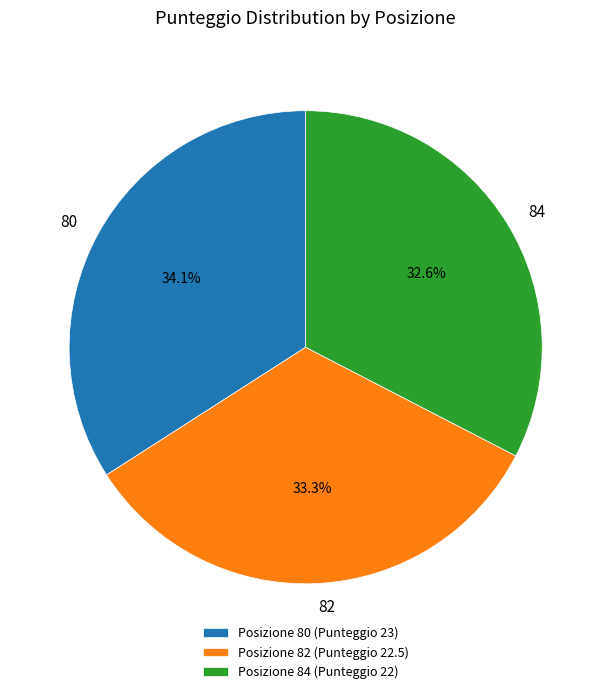

Is there a majority slice in this chart?

No